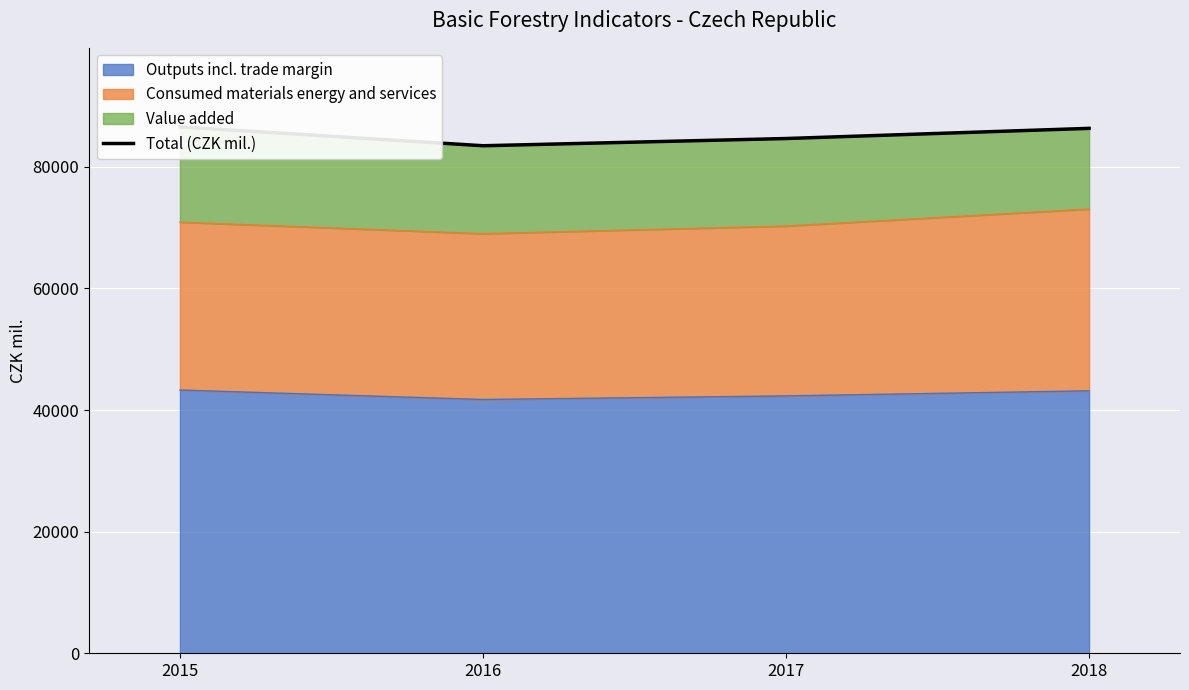

What is the maximum value shown in the chart?

86586